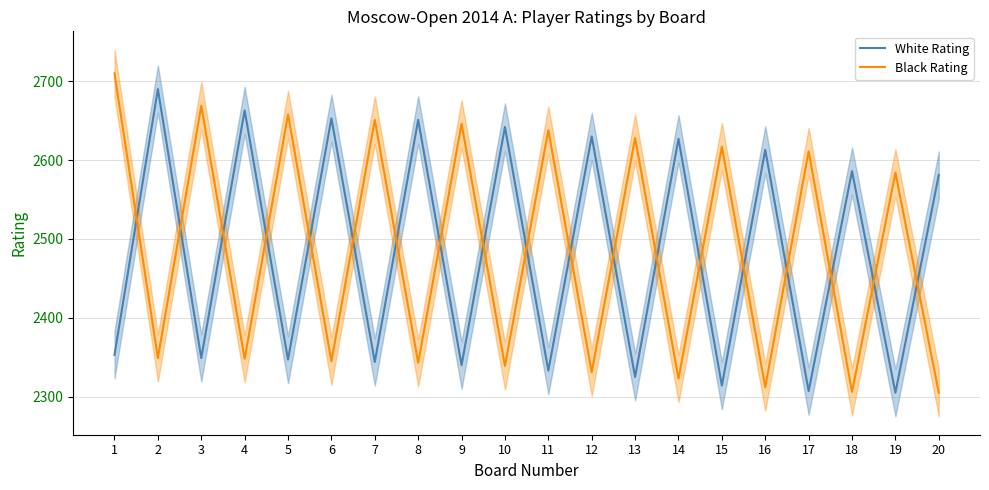

Which series has the widest spread of values?

Black Rating